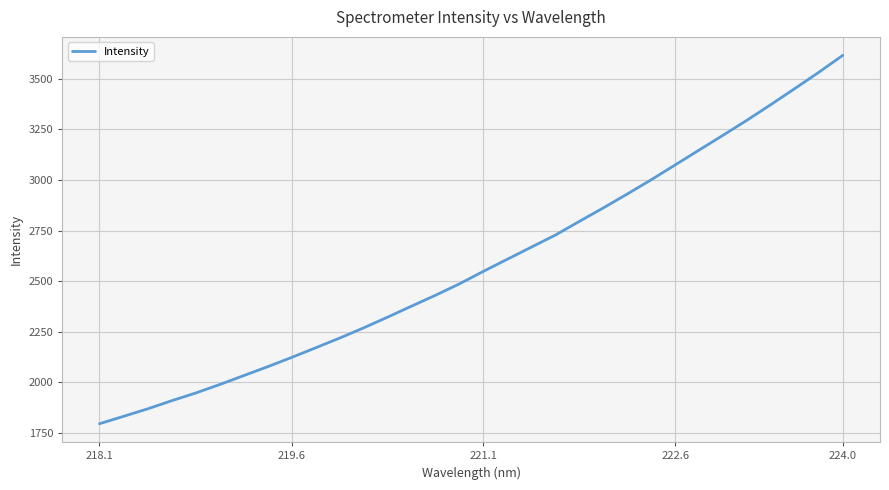

What is the minimum value shown in the chart?

1793.8